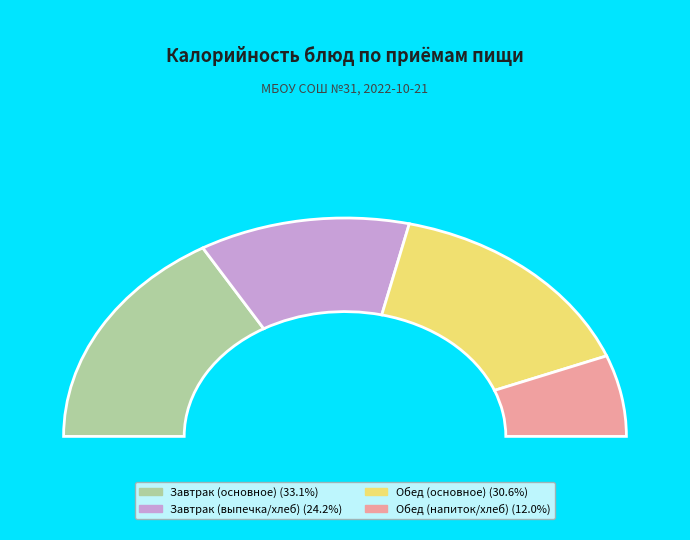

True or false: Каша перловая с кабачками accounts for 11% of the total.

True